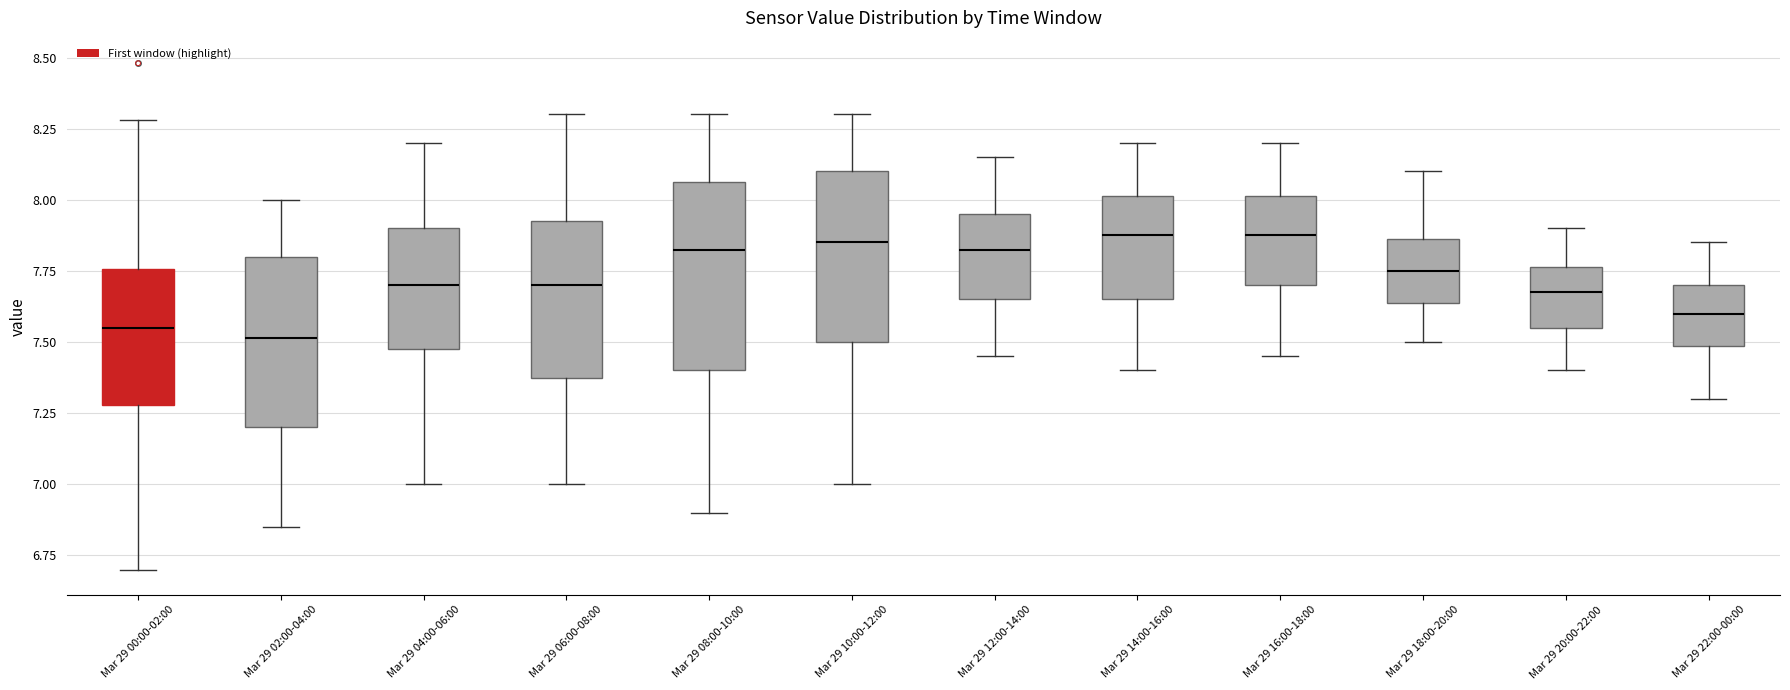

Where does the lower whisker of the box for Mar 29 00:00-02:00 end on the y-axis? The values are not printed on the chart, so give them approximately, as read against the axis.

6.70